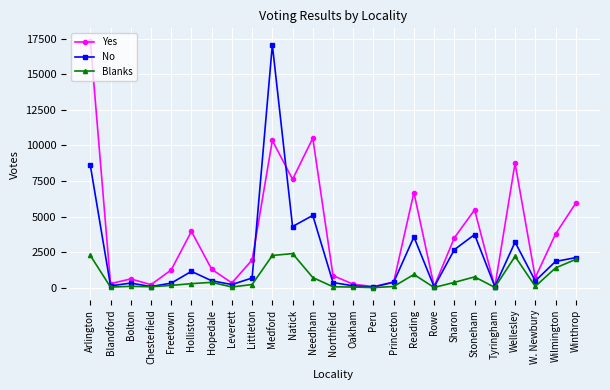

In Blanks, how many points are higher than both neighbors (excluding endpoints)?

6